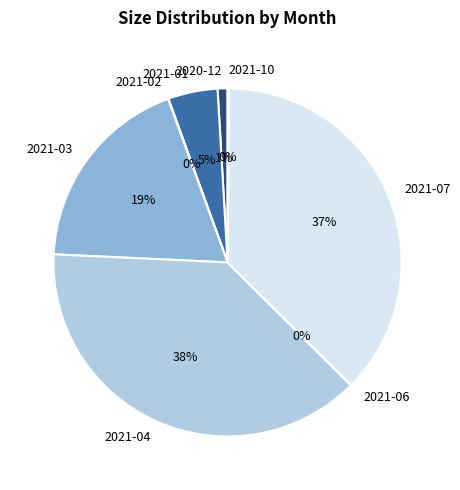

Which has a higher value, 2020-12 or 2021-04?

2021-04